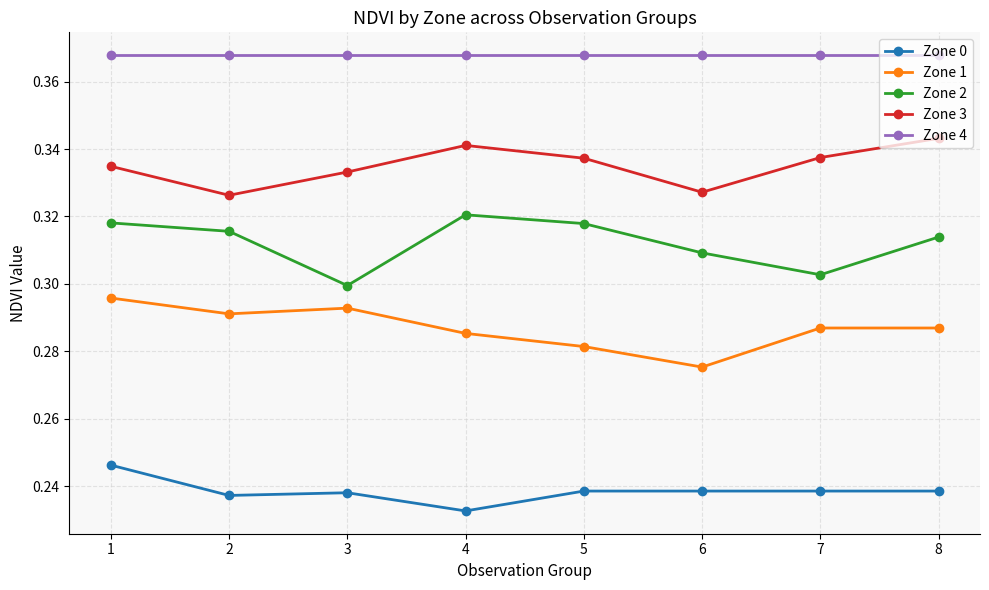

At which label does Zone 0 reach its minimum?

4